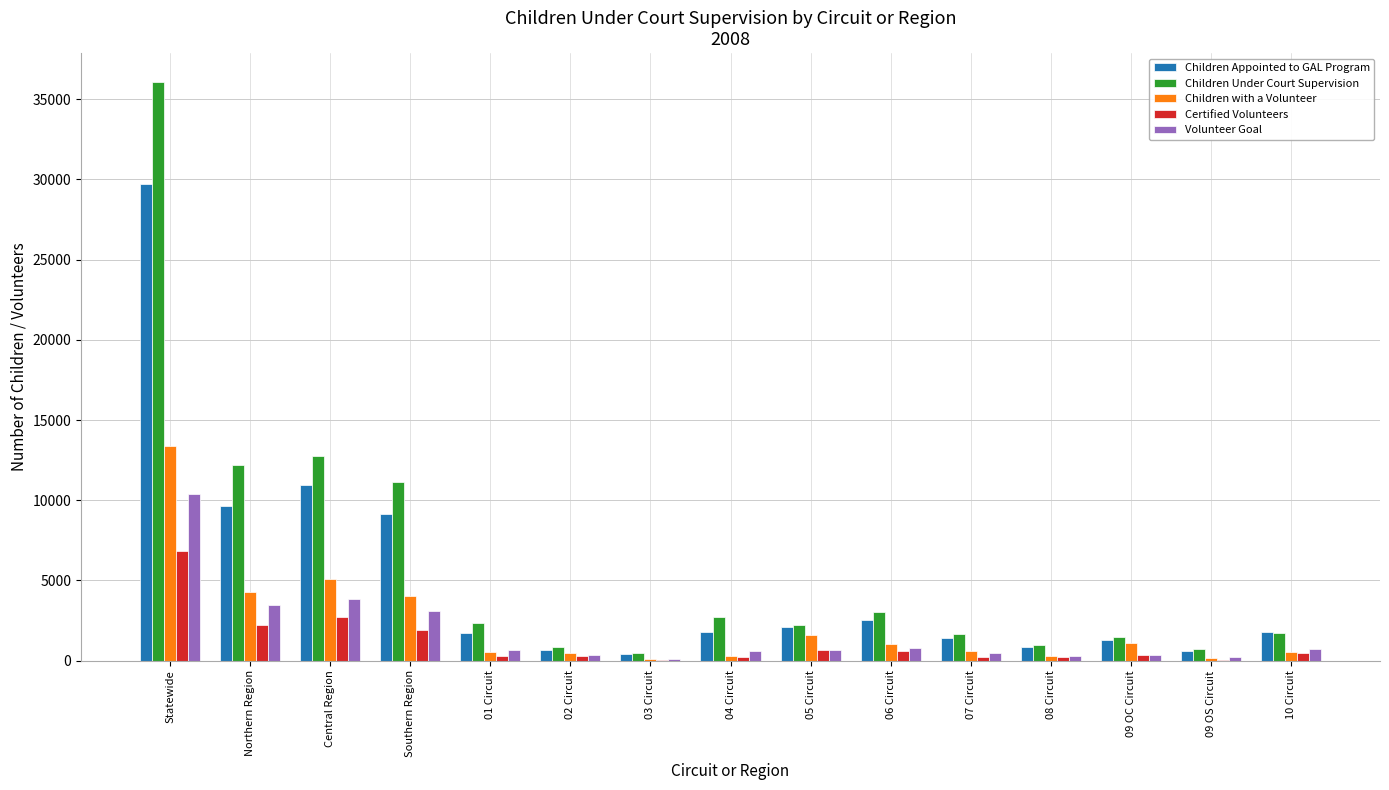

Is the value of Children with a Volunteer at 03 Circuit greater than the value of Children Appointed to GAL Program at 06 Circuit?

No